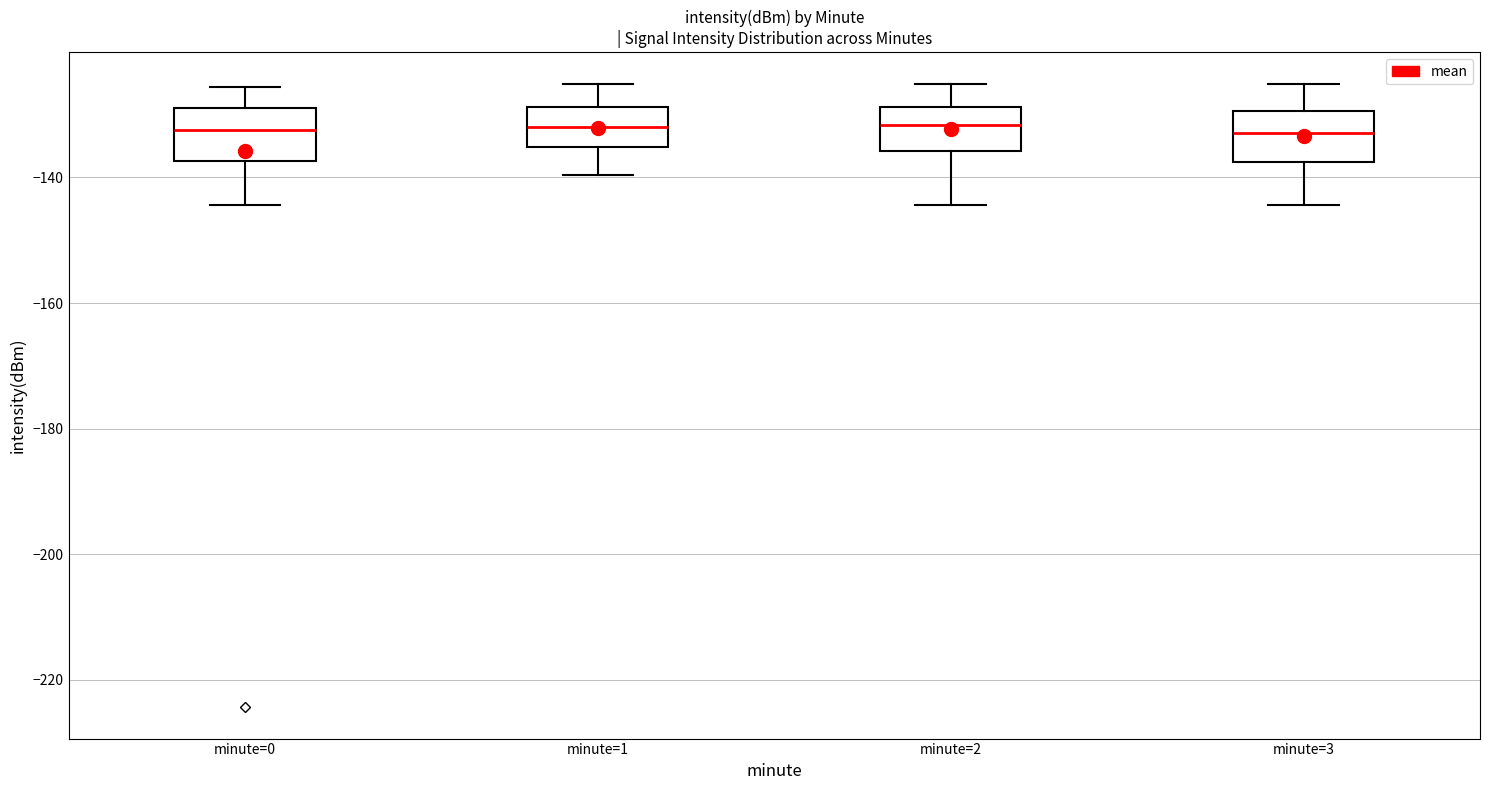

Reading left to right, read every box against the y-axis: the position of its median line, the range the box covers, and the ends of its whiskers. The values are not printed on the chart, so give them approximately, as read against the axis.

minute=0: median -132, box -138 to -128, whiskers -144 to -126
minute=1: median -132, box -136 to -128, whiskers -140 to -126
minute=2: median -132, box -136 to -128, whiskers -144 to -126
minute=3: median -132, box -138 to -130, whiskers -144 to -126